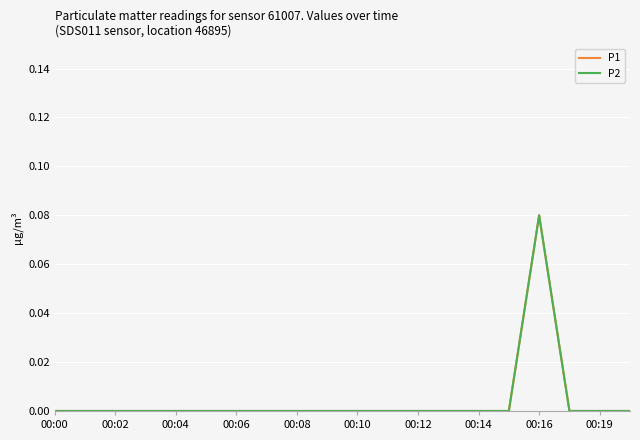

Does the chart display data point markers on the line(s)?

No